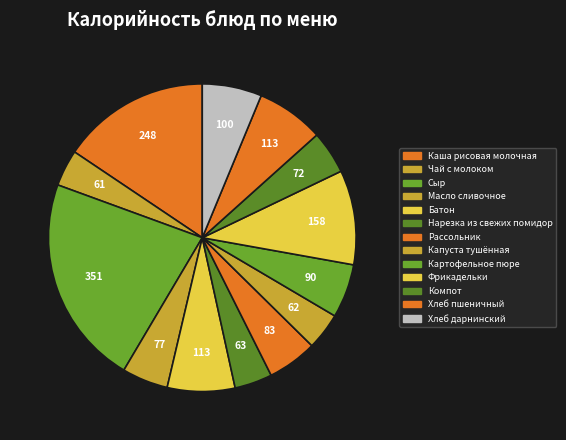

What is the largest slice in the pie chart?

Сыр